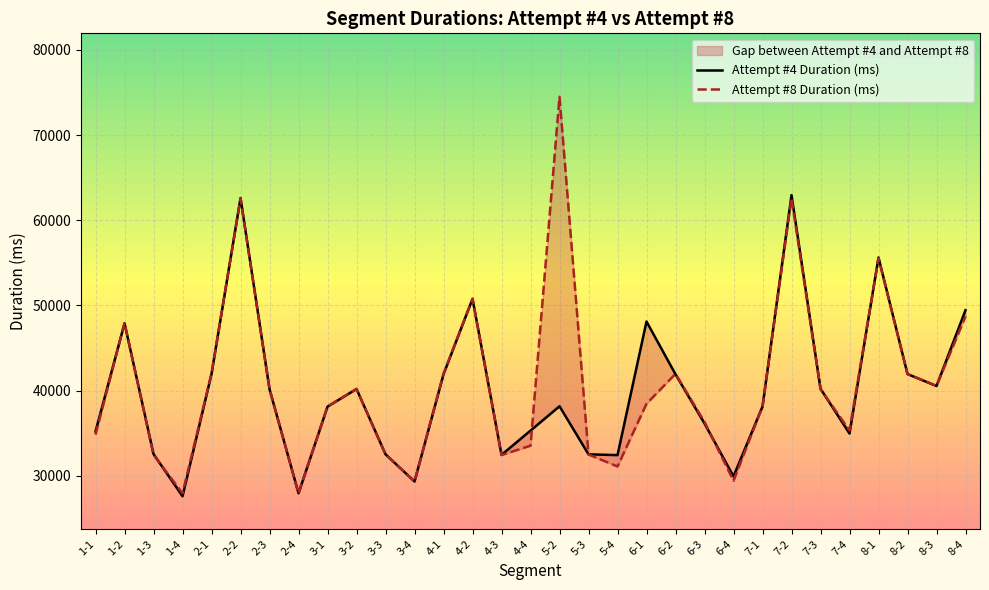

At which label does Attempt #8 Duration (ms) reach its minimum?

2-4